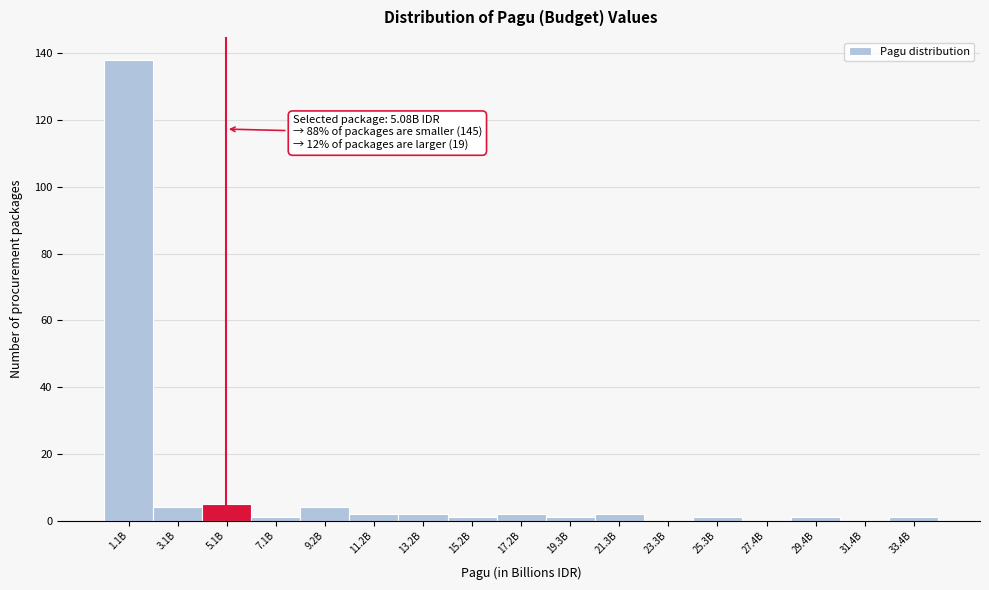

Reading left to right, what are all the values shown in this chart?

1.1B=138	3.1B=4	5.1B=5	7.1B=1	9.2B=4	11.2B=2	13.2B=2	15.2B=1	17.2B=2	19.3B=1	21.3B=2	23.3B=0	25.3B=1	27.4B=0	29.4B=1	31.4B=0	33.4B=1